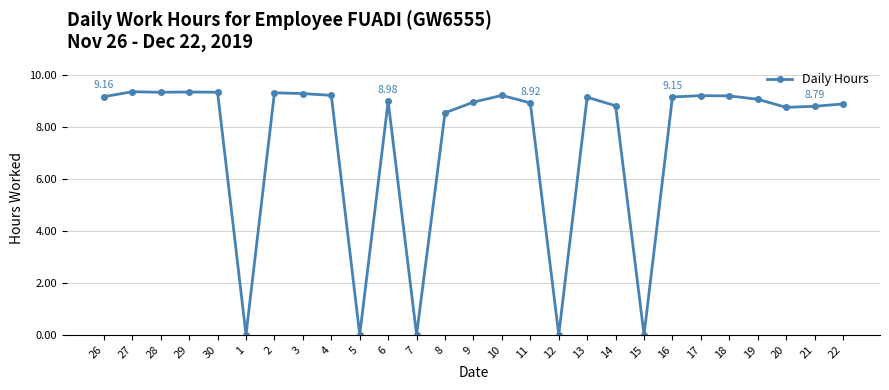

What is the difference between the values at 21 and 27?

0.6